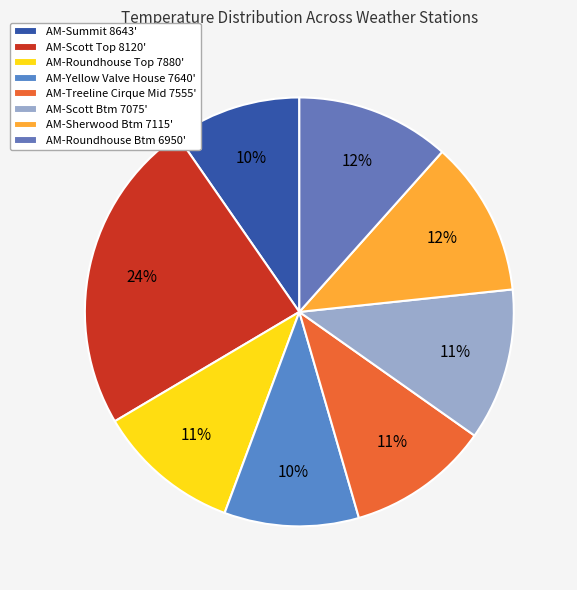

Is there any slice that represents more than half of the pie?

No